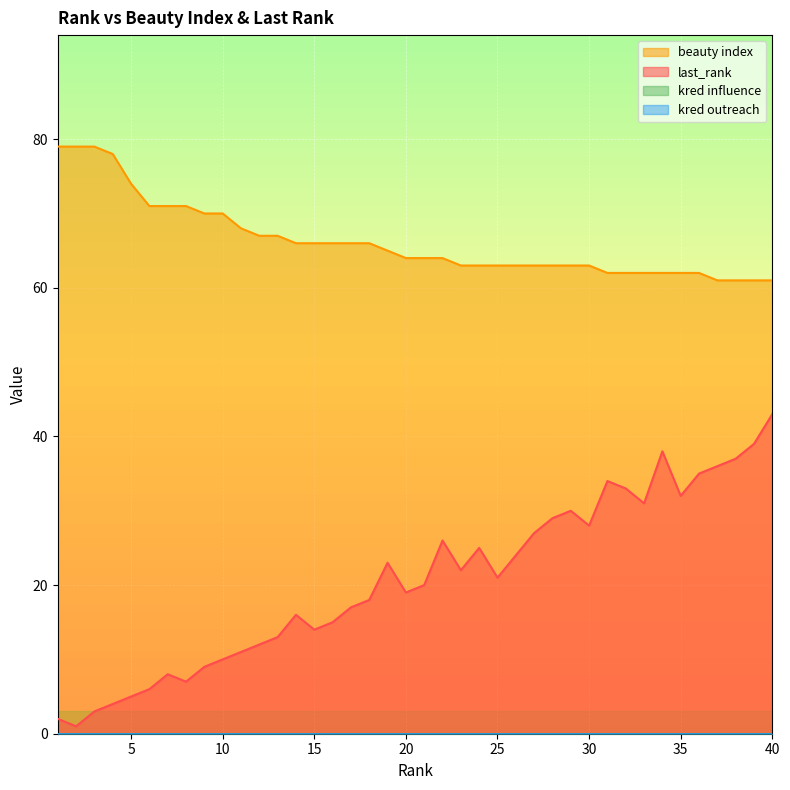

What is the value of the last_rank point at the 32nd from the left?

33